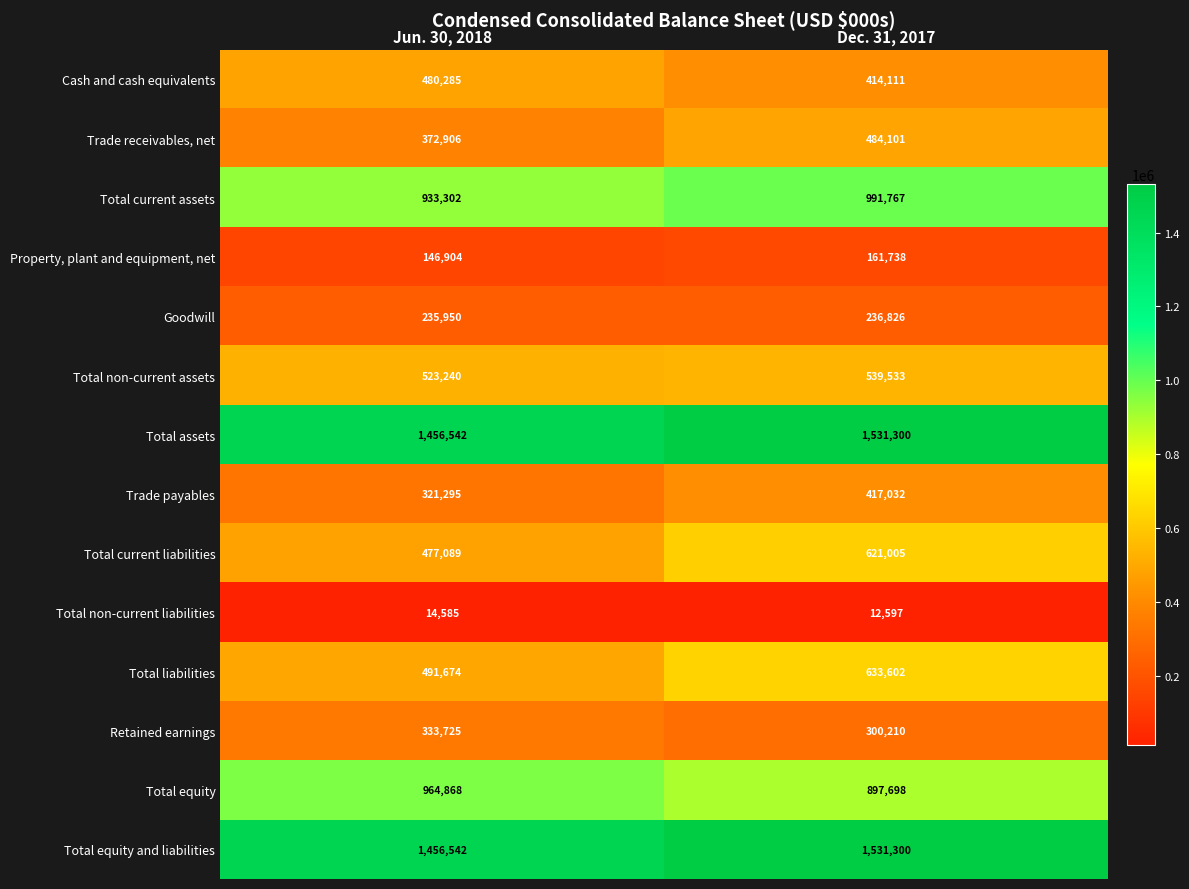

What is the average value of the Total current liabilities series?

549047